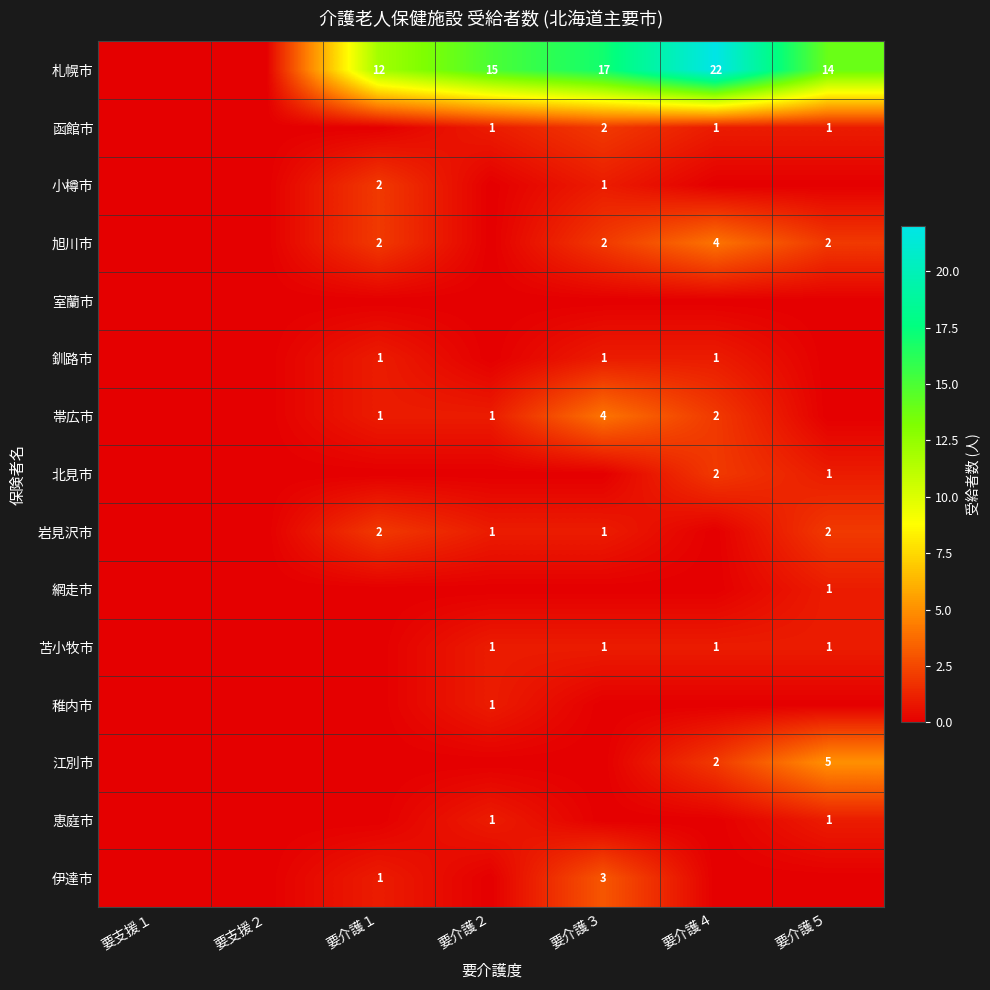

The value of 苫小牧市 at 要支援２ is 0. True or false?

True